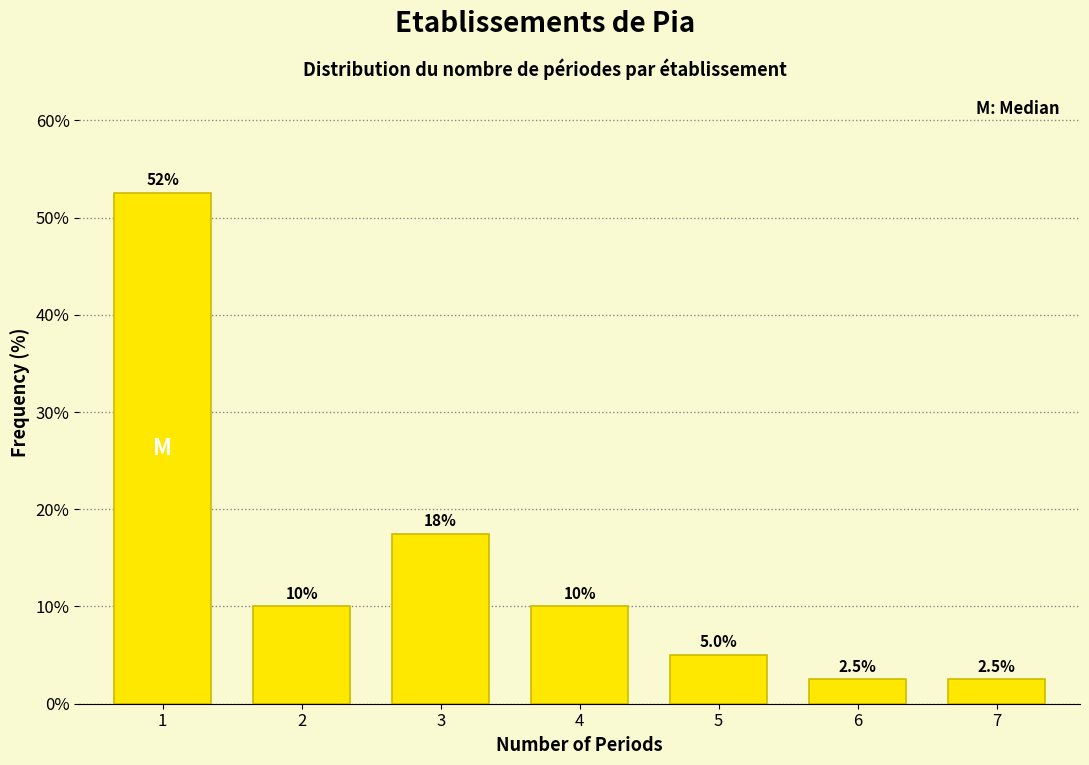

Reading left to right, list all the values displayed in this chart.

1=52.5	2=10.0	3=17.5	4=10.0	5=5.0	6=2.5	7=2.5